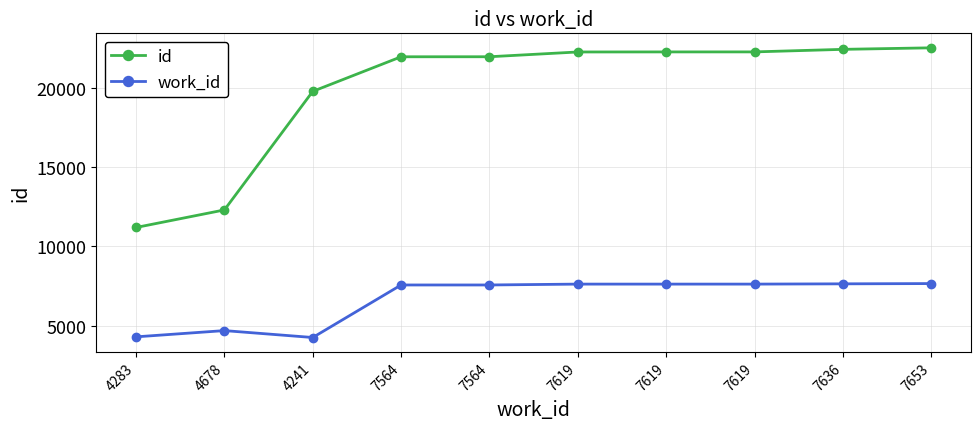

True or false: work_id and id intersect in this chart.

False